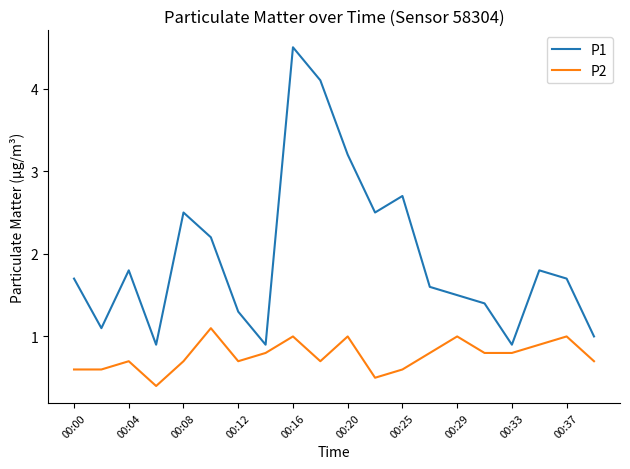

Which series has the widest spread of values?

P1